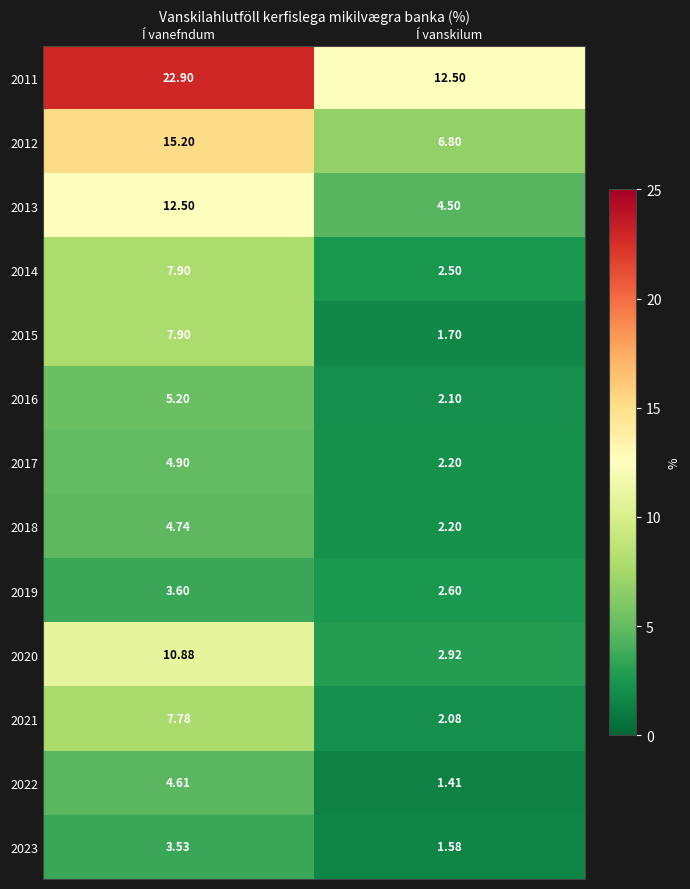

Rank the categories by 2022 value from highest to lowest.

Í vanefndum, Í vanskilum